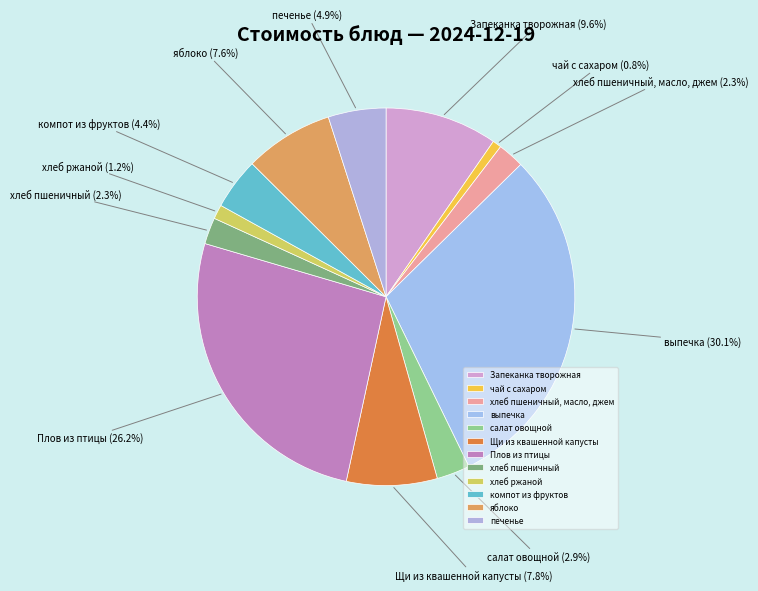

What is the ratio of the value at яблоко to the value at чай с сахаром?

10.1